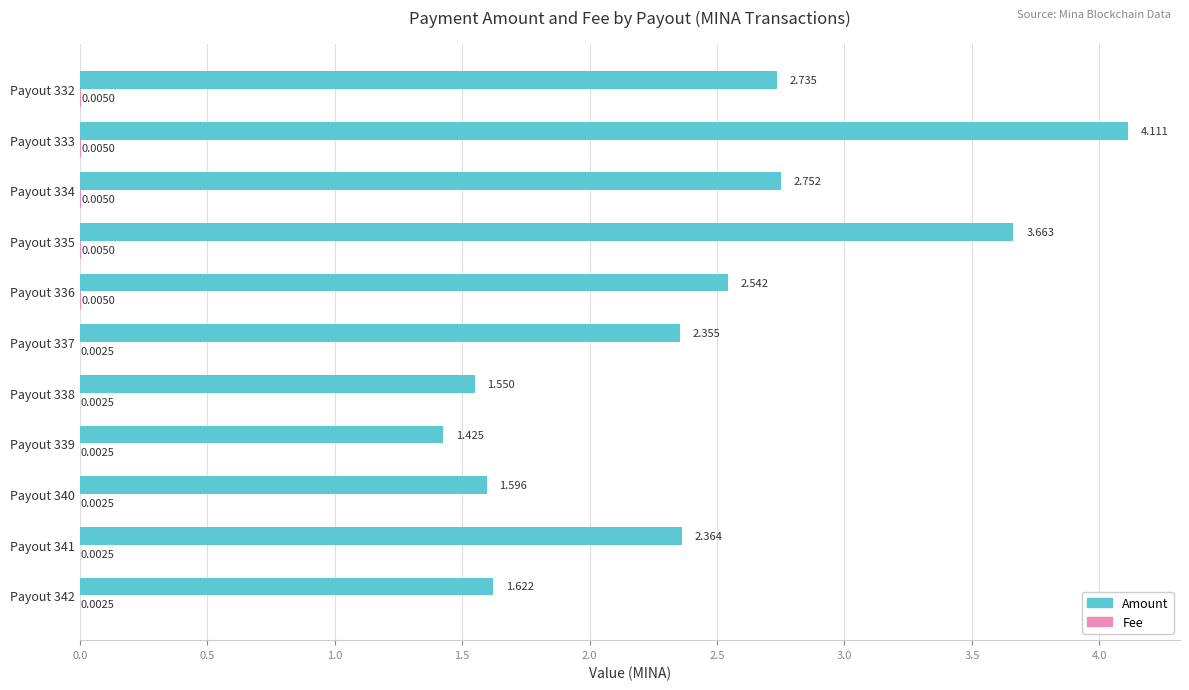

Between Payout 336 and Payout 333, which series saw the biggest shift?

Amount